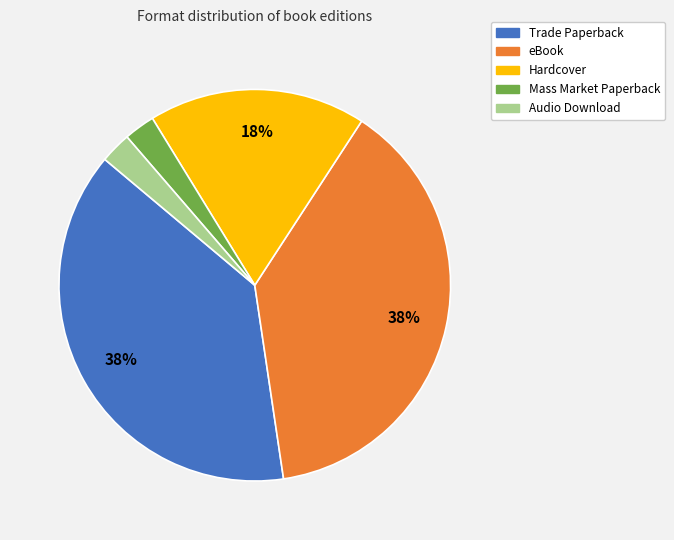

To the nearest percent, what percentage of the pie is Trade Paperback?

38%